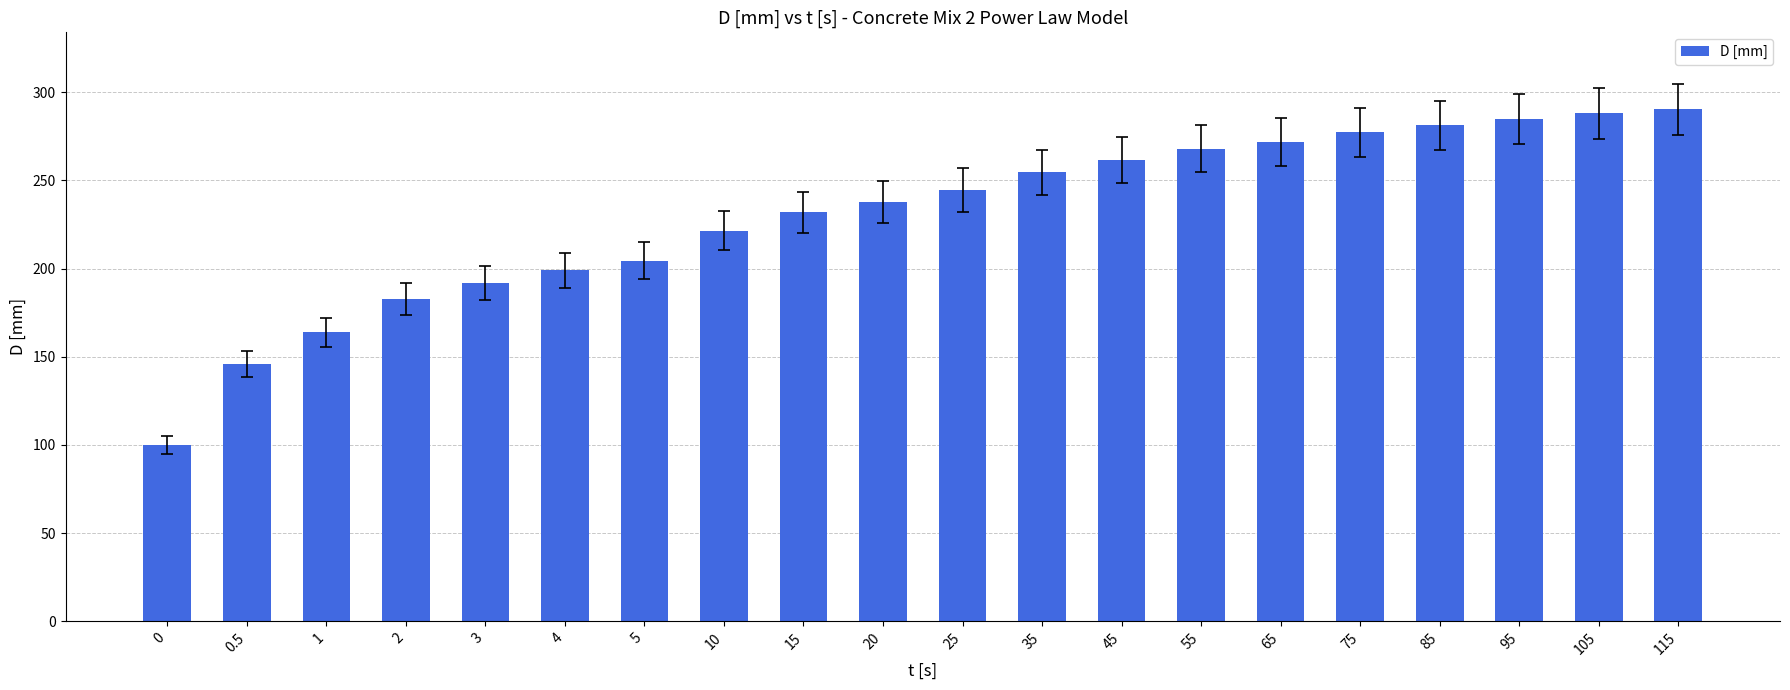

Are the bars grouped side by side (vs. stacked)?

No